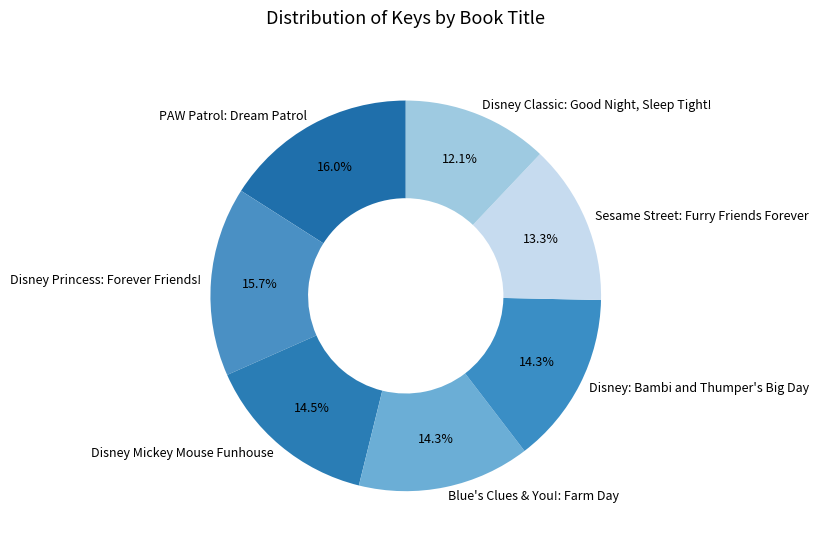

Approximately how many times larger is the value at Sesame Street: Furry Friends Forever compared to Blue's Clues & You!: Farm Day?

0.9